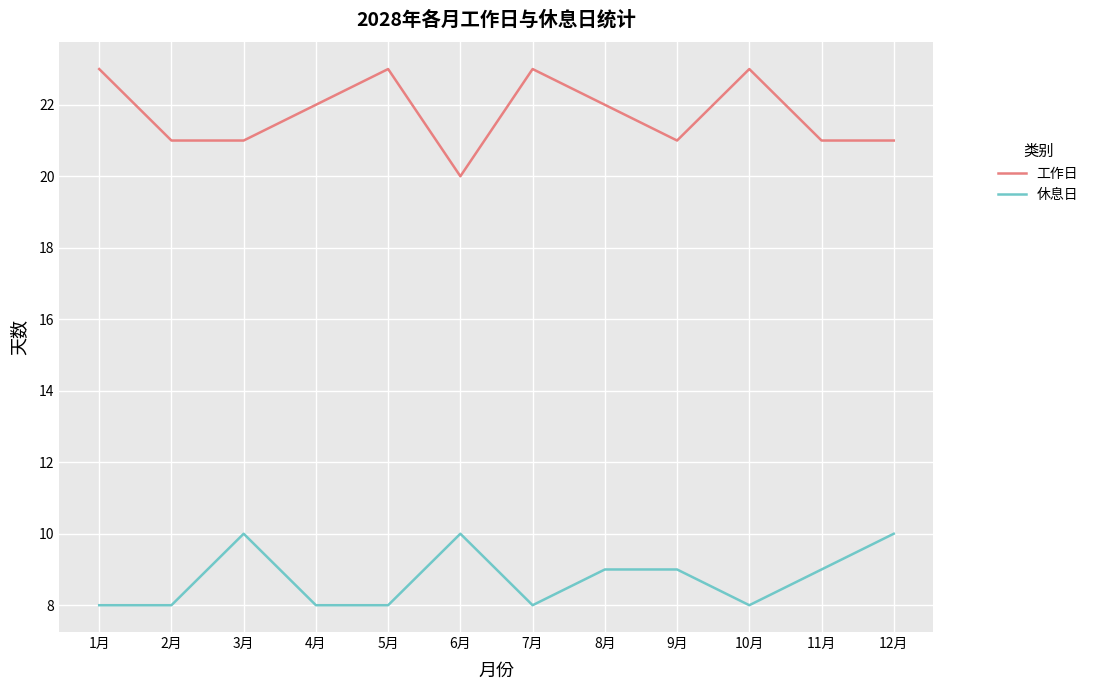

What are all the series names shown in the legend?

工作日, 休息日